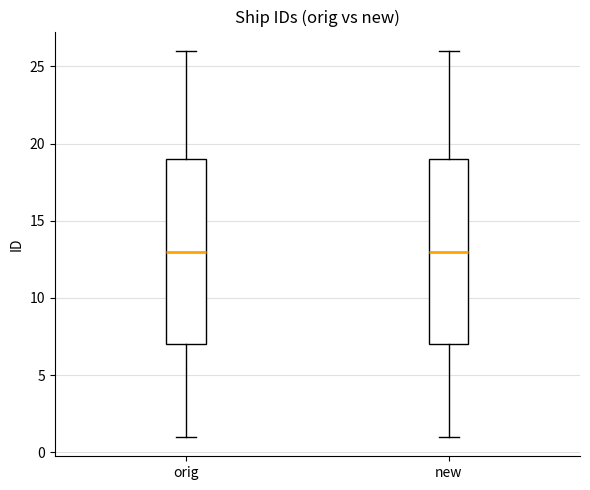

Reading left to right, read every box against the y-axis: the position of its median line, the range the box covers, and the ends of its whiskers. The values are not printed on the chart, so give them approximately, as read against the axis.

orig: median 13, box 7 to 19, whiskers 1 to 26
new: median 13, box 7 to 19, whiskers 1 to 26